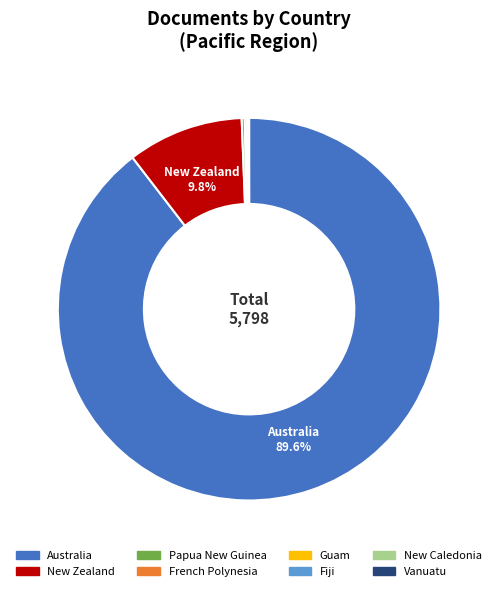

Which category has the biggest portion of the pie?

Australia